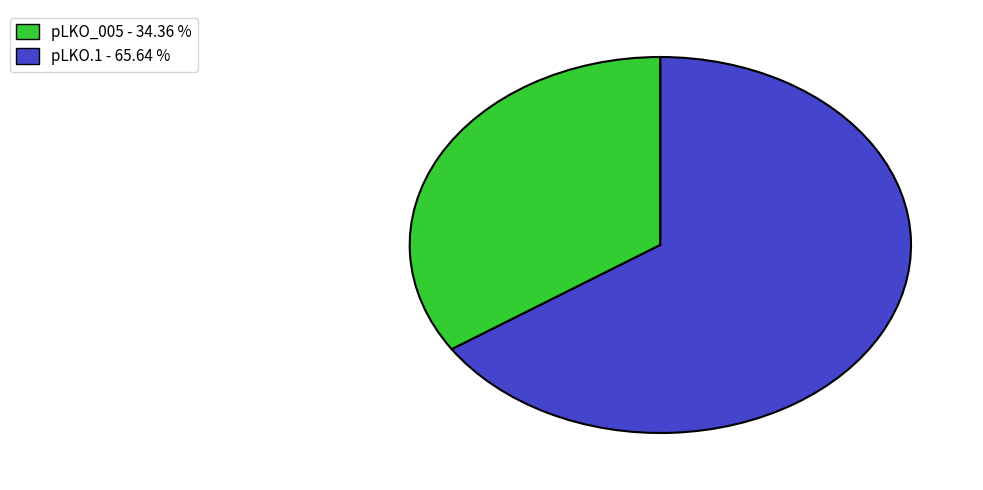

What is the largest slice in the pie chart?

pLKO.1 - 65.64 %